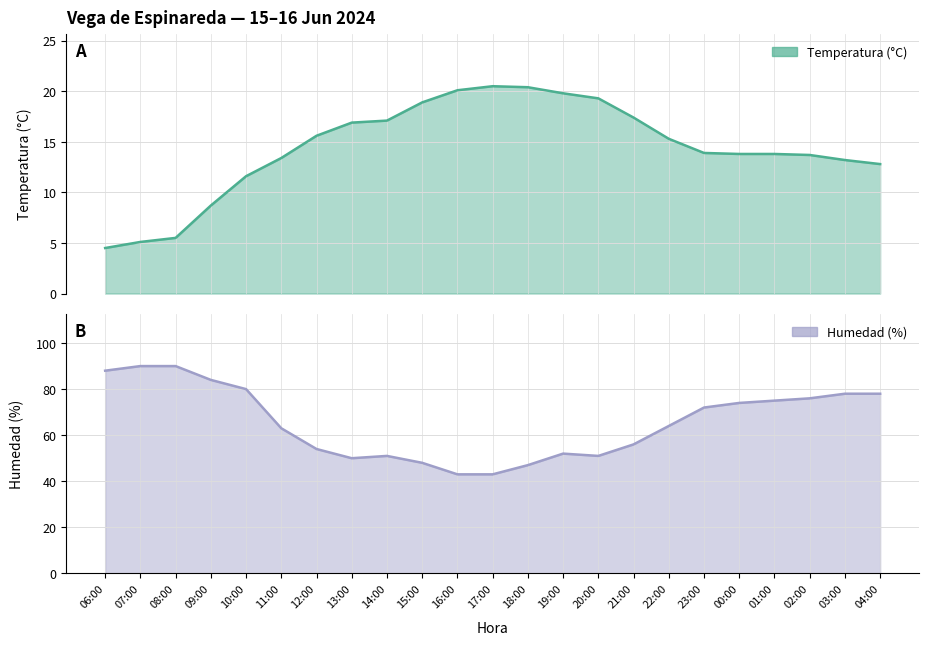

Reading left to right, list all the values displayed in this chart.

Temperatura (°C): 06:00=4.5	07:00=5.1	08:00=5.5	09:00=8.7	10:00=11.6	11:00=13.4	12:00=15.6	13:00=16.9	14:00=17.1	15:00=18.9	16:00=20.1	17:00=20.5	18:00=20.4	19:00=19.8	20:00=19.3	21:00=17.4	22:00=15.3	23:00=13.9	00:00=13.8	01:00=13.8	02:00=13.7	03:00=13.2	04:00=12.8
Humedad (%): 06:00=88.0	07:00=90.0	08:00=90.0	09:00=84.0	10:00=80.0	11:00=63.0	12:00=54.0	13:00=50.0	14:00=51.0	15:00=48.0	16:00=43.0	17:00=43.0	18:00=47.0	19:00=52.0	20:00=51.0	21:00=56.0	22:00=64.0	23:00=72.0	00:00=74.0	01:00=75.0	02:00=76.0	03:00=78.0	04:00=78.0